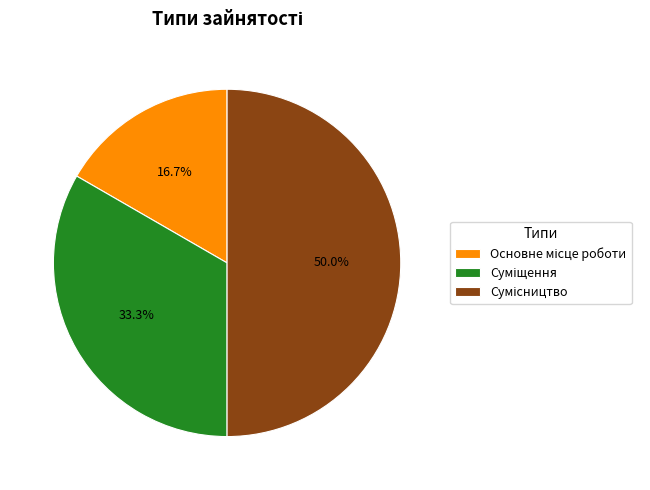

How many segments does this pie chart have?

3